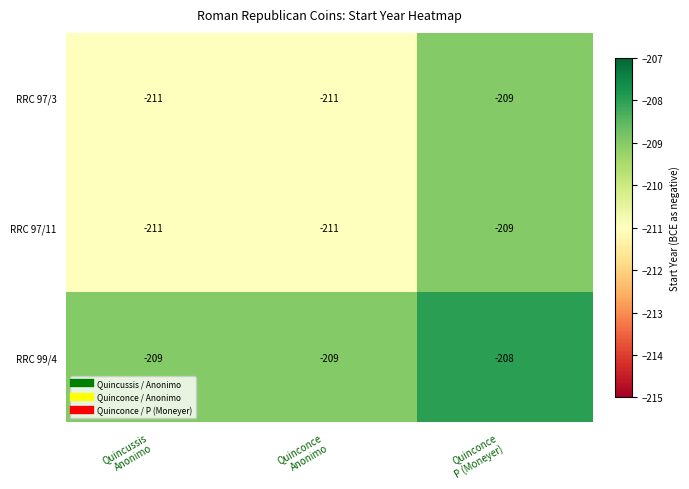

Reading right to left, list all the values displayed in this chart.

RRC 97/3: -209	-211	-211
RRC 97/11: -209	-211	-211
RRC 99/4: -208	-209	-209